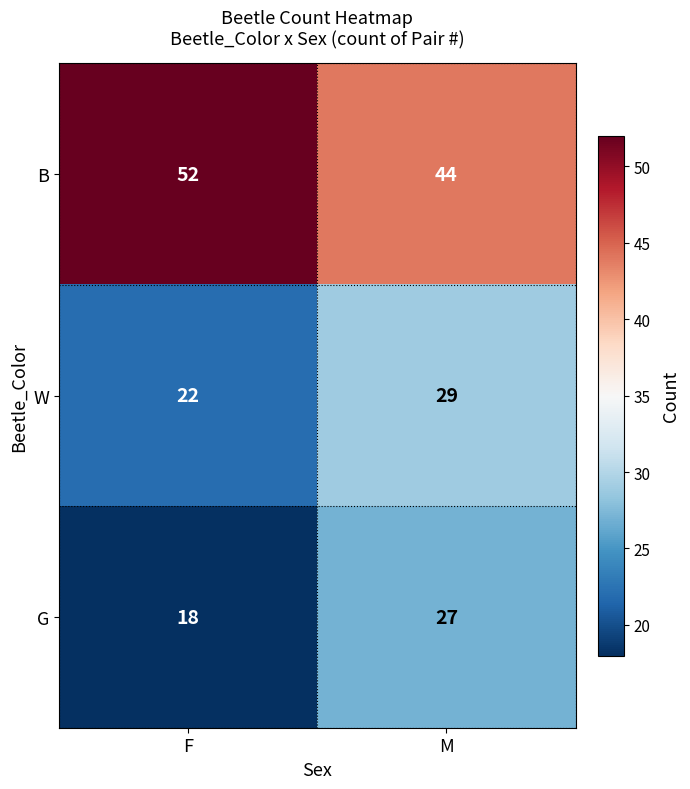

Reading left to right, transcribe all the data shown in this chart.

B: F=52	M=44
W: F=22	M=29
G: F=18	M=27